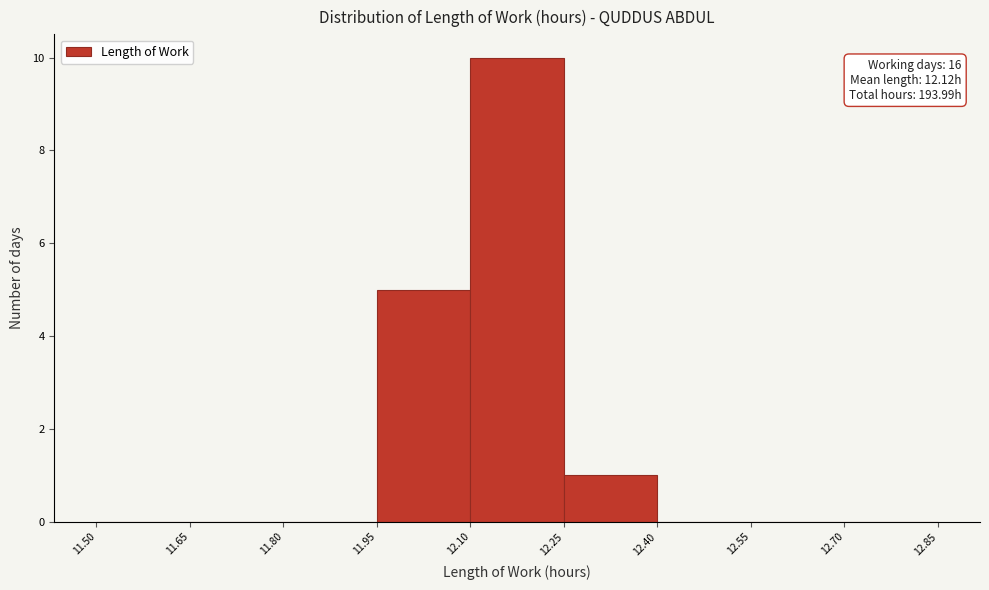

Which range on the x-axis has the tallest bar?

12.10 to 12.25